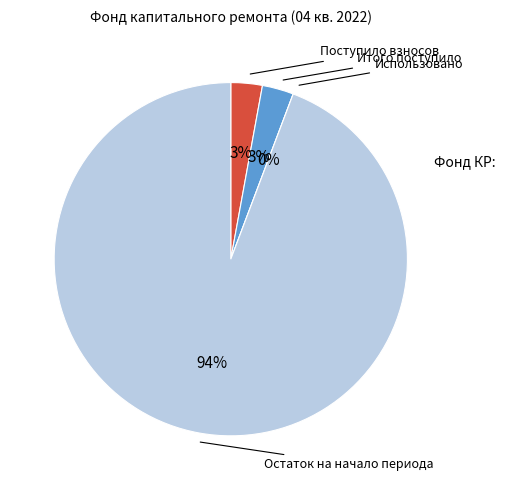

Count the number of slices in the pie.

4